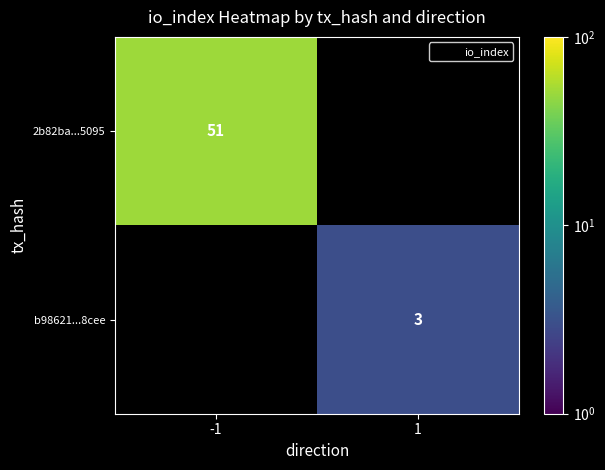

The b98621...8cee series shows 3 at 1. True or false?

True